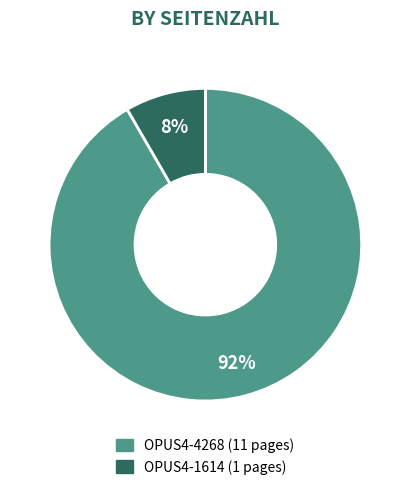

Combined, do OPUS4-1614 and OPUS4-4268 account for over 50%?

Yes